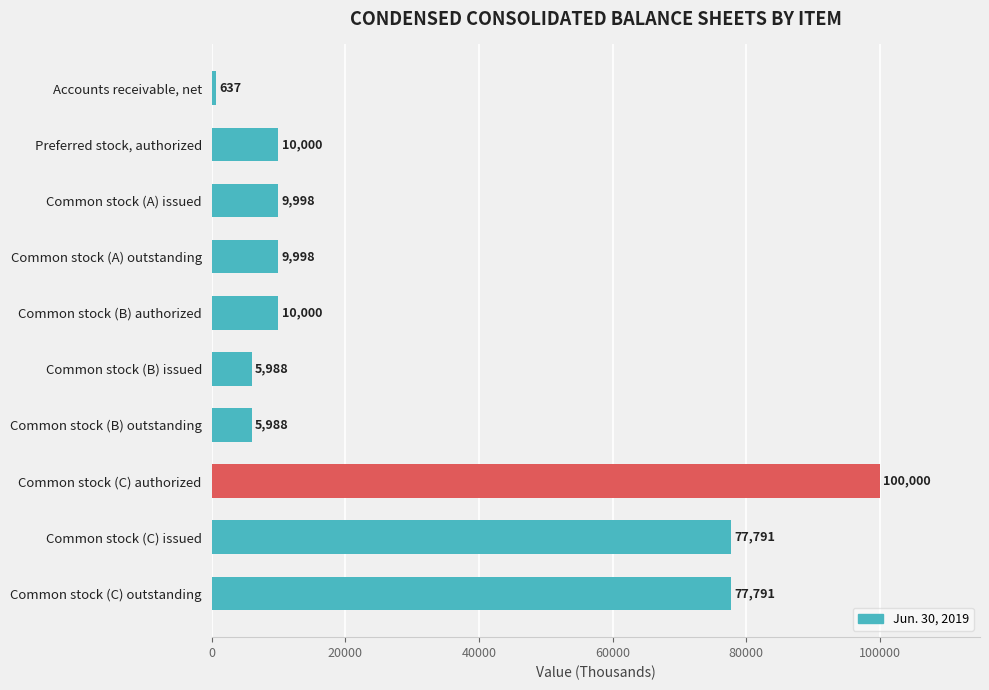

Reading top to bottom, list all the values displayed in this chart.

Accounts receivable, net=637	Preferred stock, authorized=10000	Common stock (A) issued=9998	Common stock (A) outstanding=9998	Common stock (B) authorized=10000	Common stock (B) issued=5988	Common stock (B) outstanding=5988	Common stock (C) authorized=100000	Common stock (C) issued=77791	Common stock (C) outstanding=77791